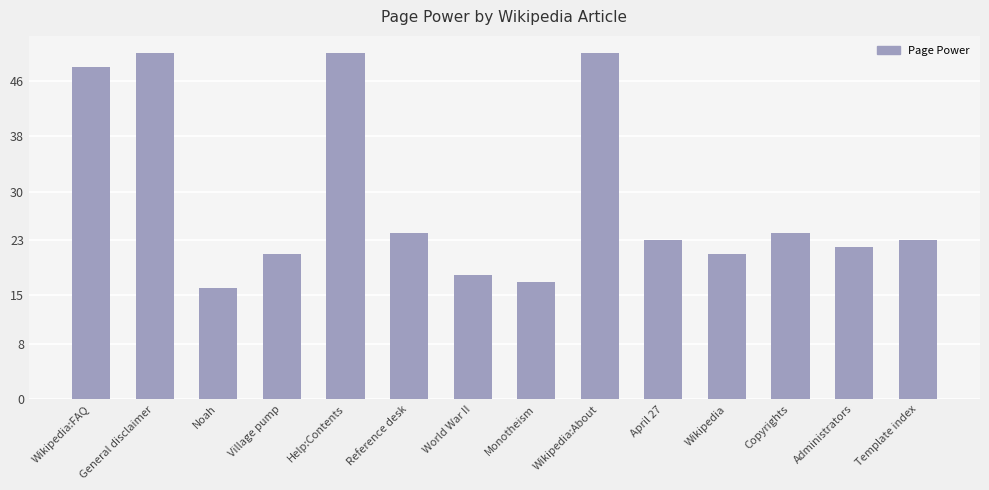

What position from the left is Monotheism?

8